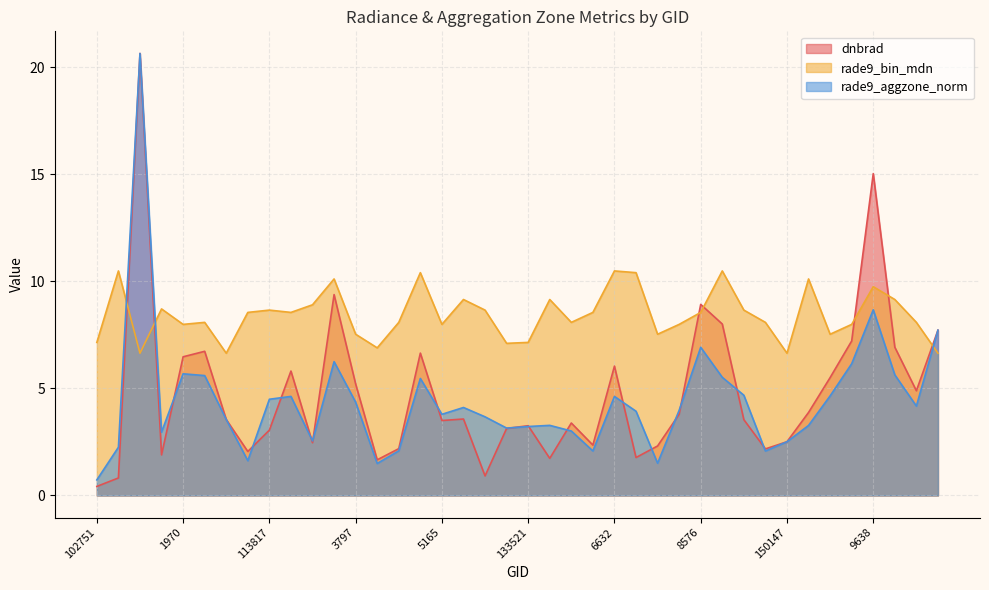

What is the minimum value for dnbrad?

0.4